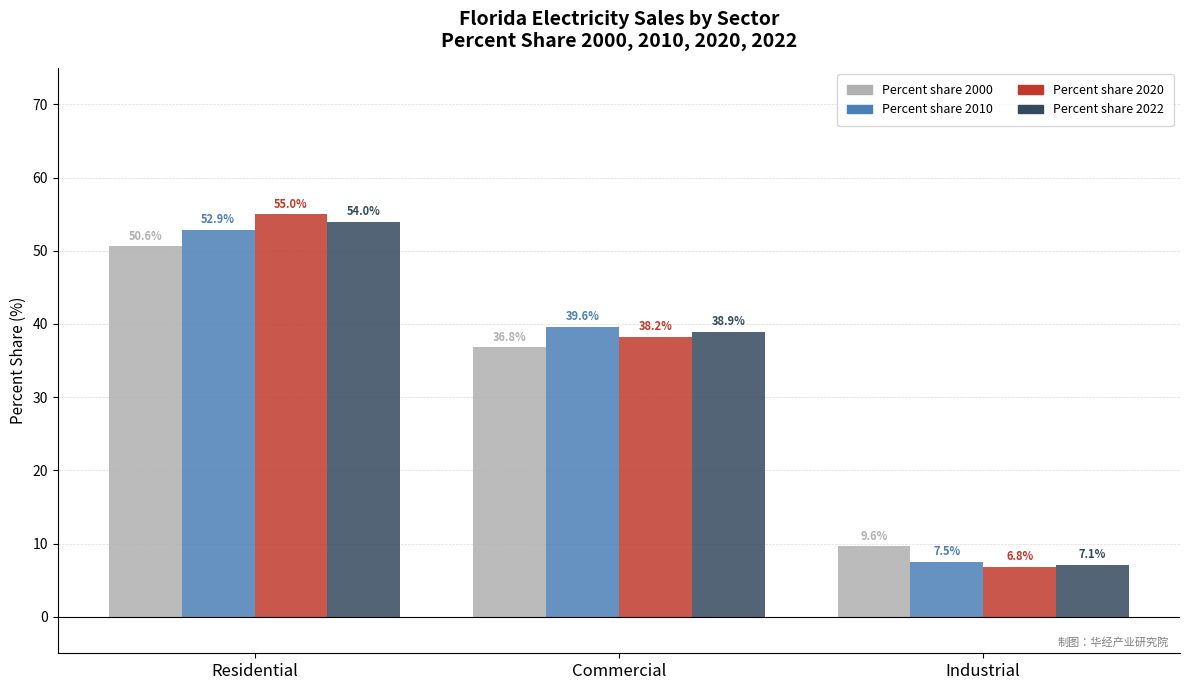

Are the bars horizontal?

No